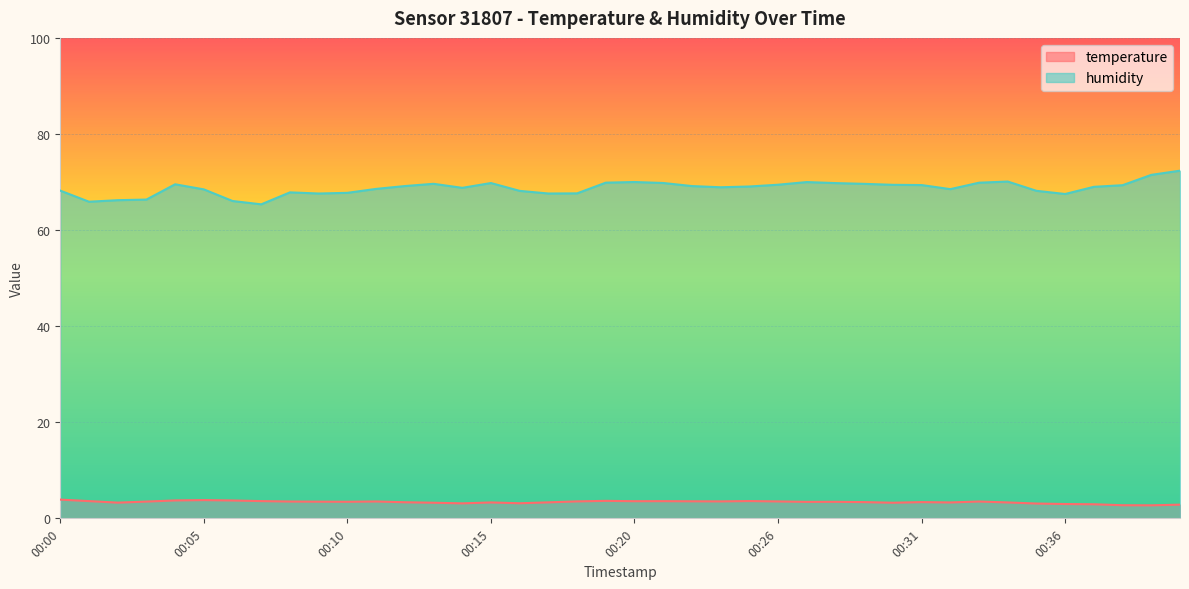

Count the number of categories in the chart.

40